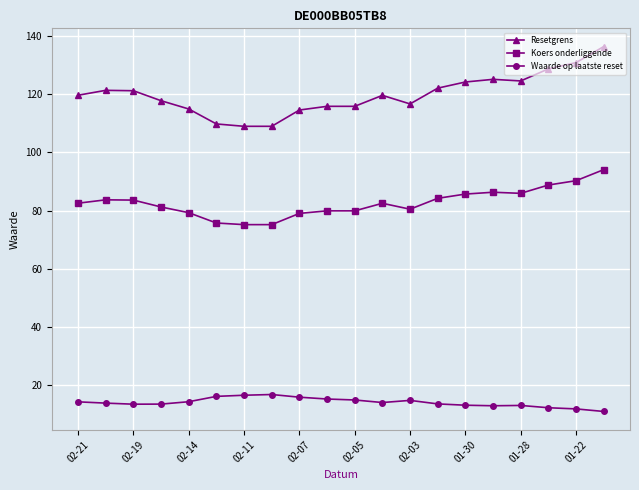

Rank the series by their average value, from lowest to highest.

Waarde op laatste reset, Koers onderliggende, Resetgrens